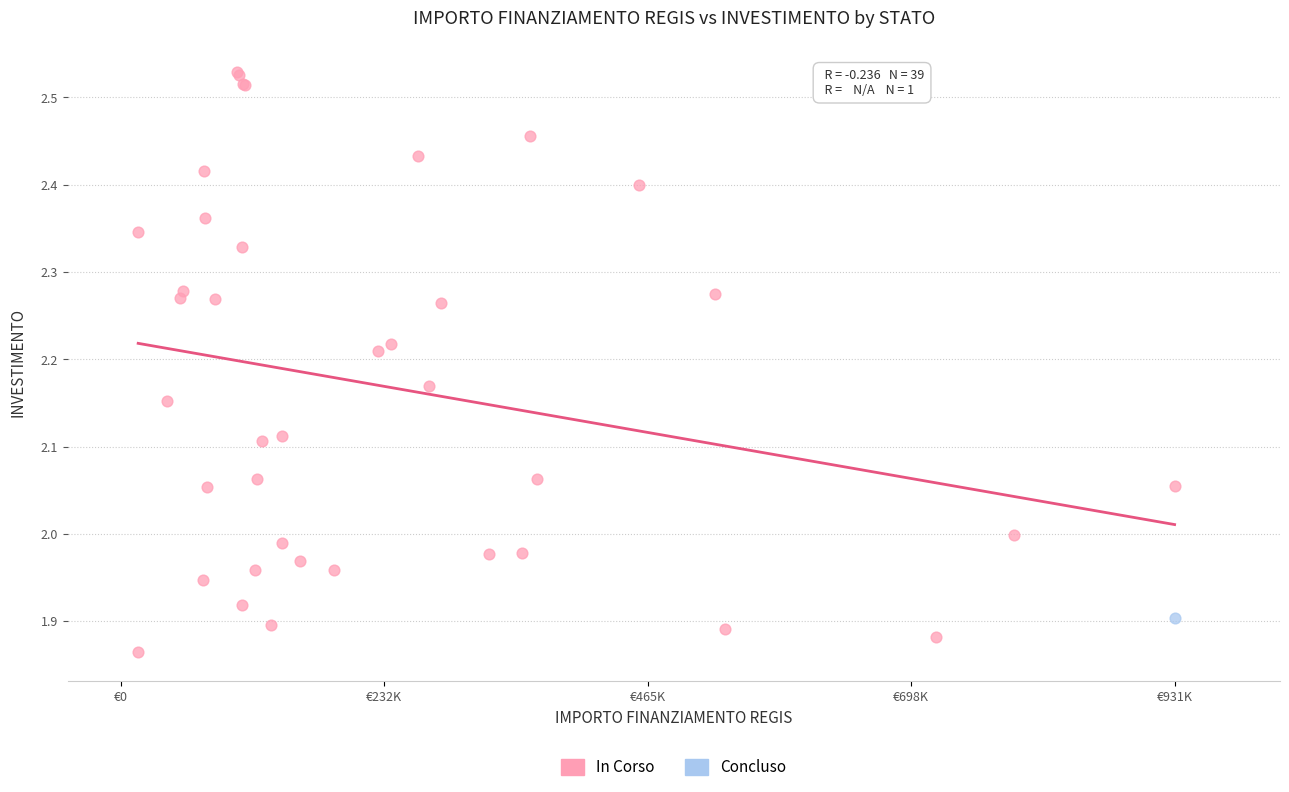

What are all the series names shown in the legend?

In Corso, Concluso